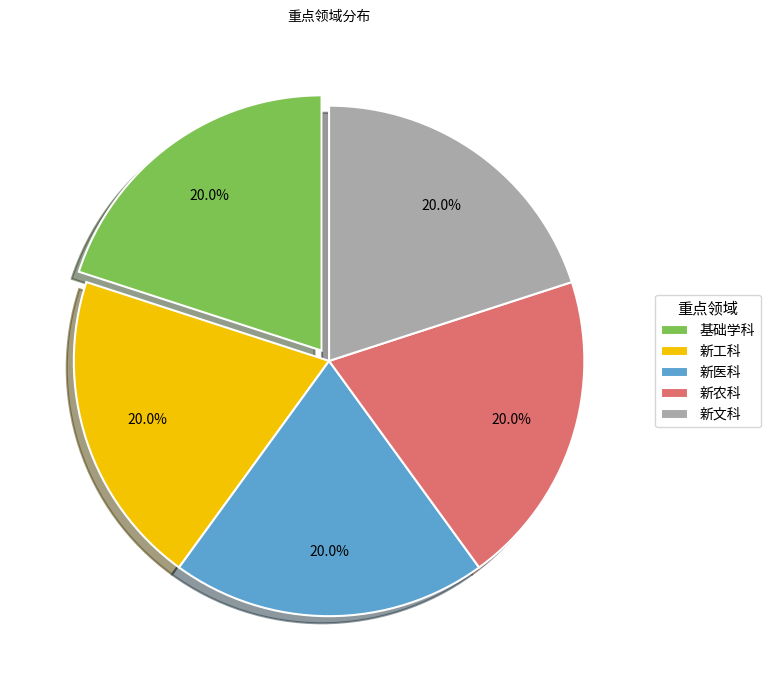

Approximately how many times larger is the value at 新医科 compared to 新工科?

1.0